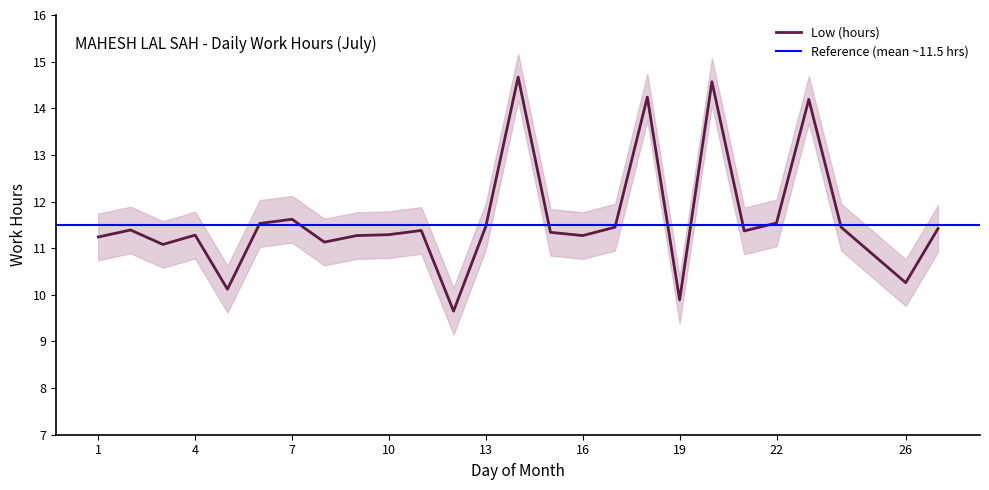

Reading left to right, transcribe all the data shown in this chart.

1=11.2	2=11.4	3=11.1	4=11.3	5=10.1	6=11.5	7=11.6	8=11.1	9=11.3	10=11.3	11=11.4	12=9.7	13=11.5	14=14.7	15=11.3	16=11.3	17=11.4	18=14.2	19=9.9	20=14.6	21=11.4	22=11.5	23=14.2	24=11.4	26=10.3	27=11.4